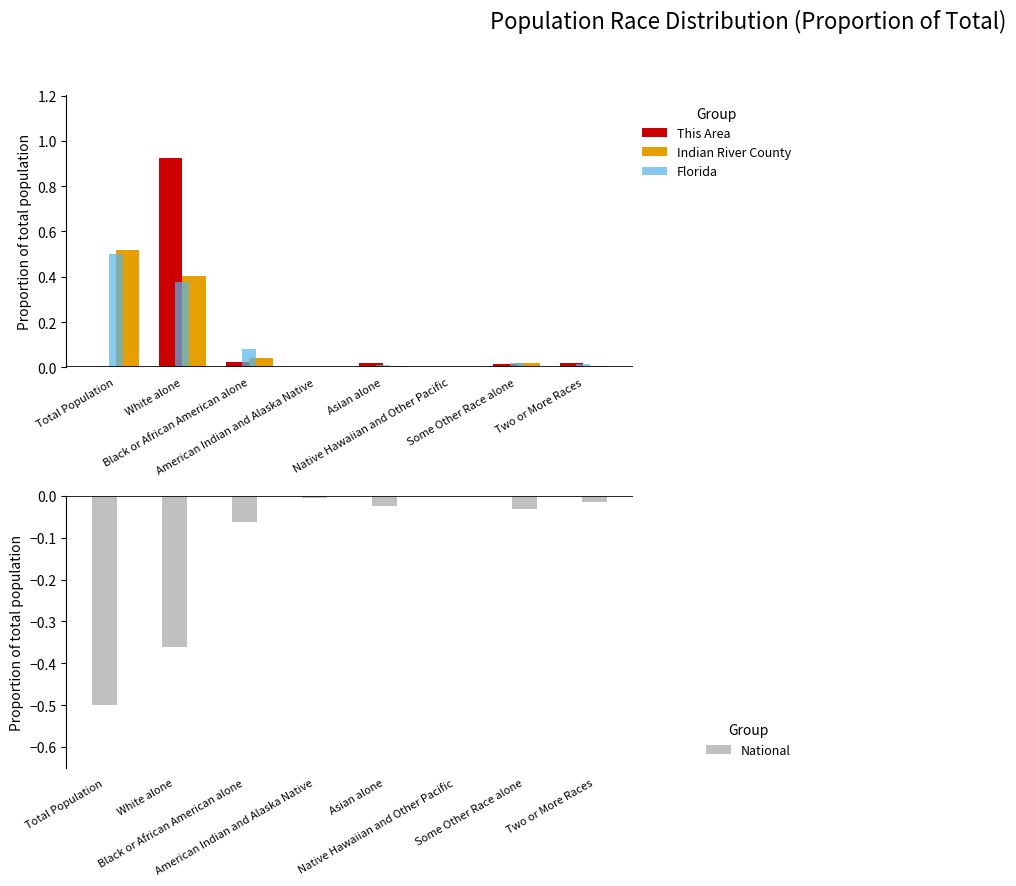

What position from the left is Asian alone?

5